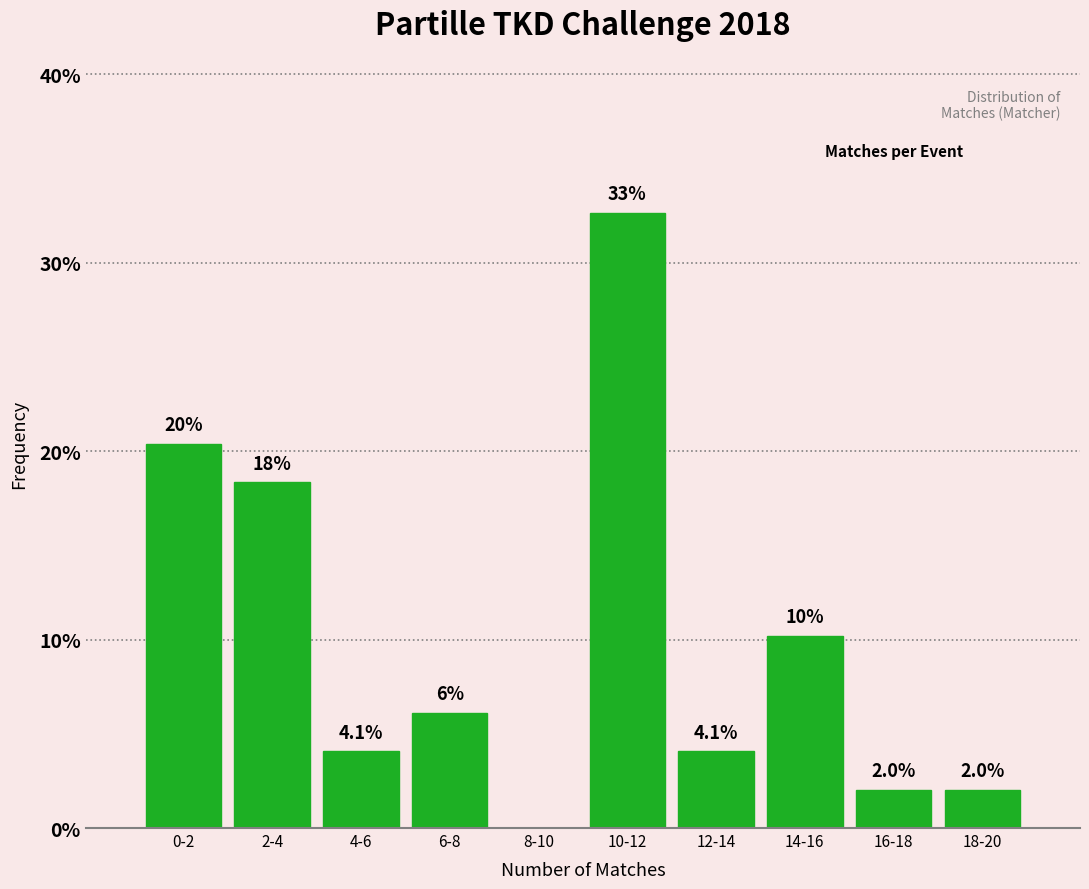

Are the bars horizontal?

No